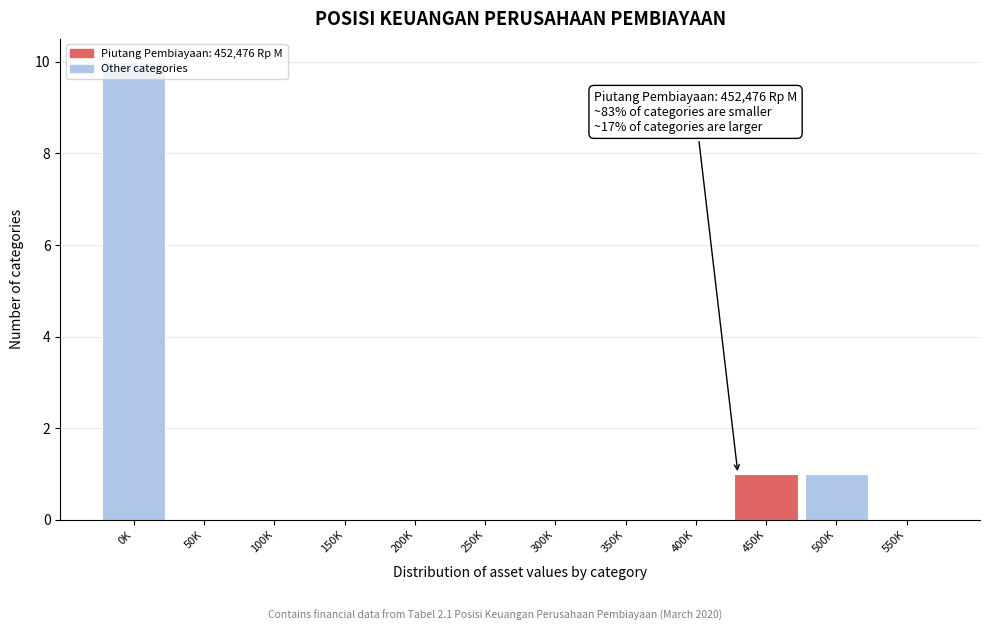

The chart shows a value of -4 at 50K. True or false?

False